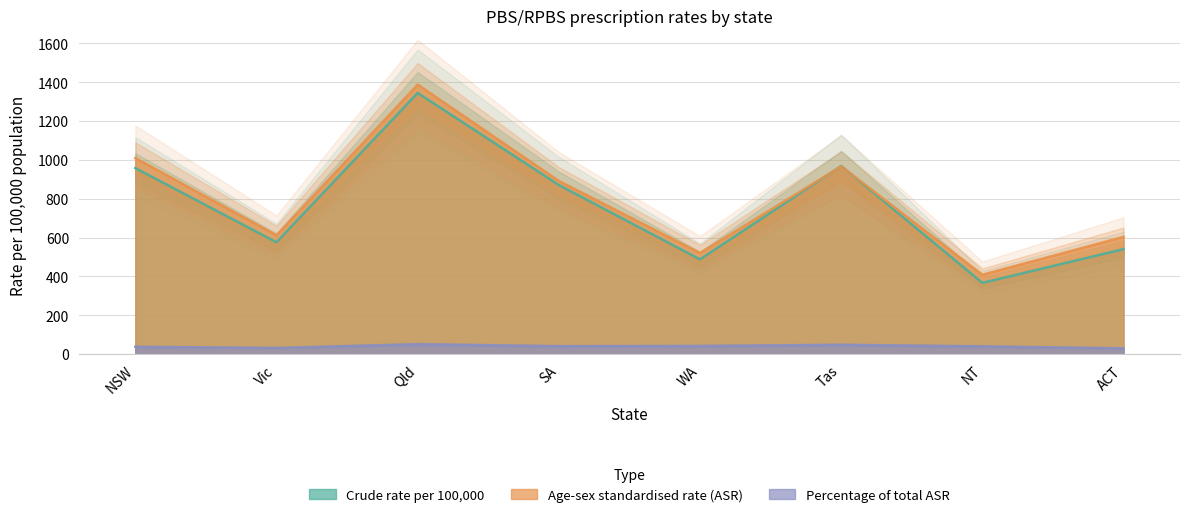

What is the maximum value shown in the chart?

1388